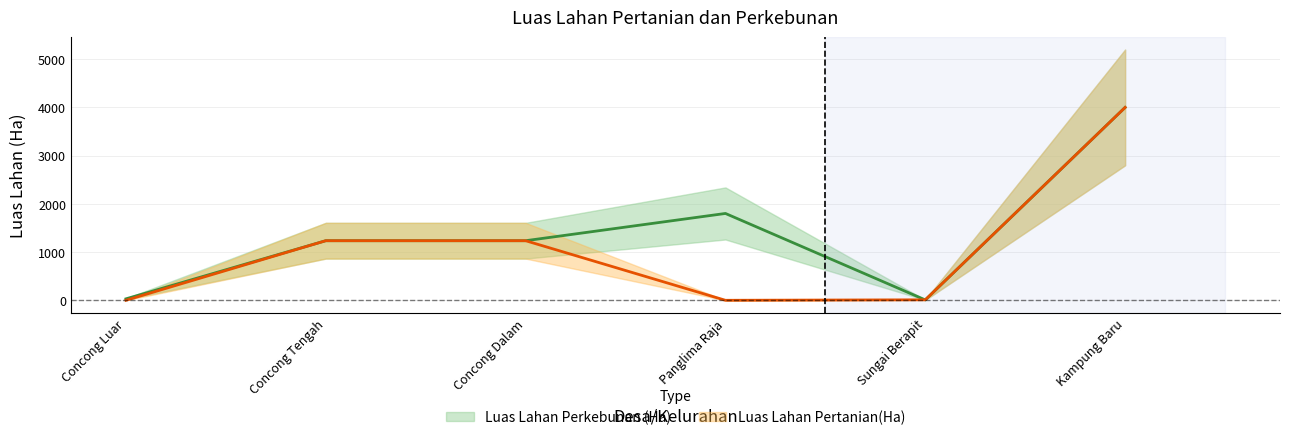

Does the chart have visible grid lines?

Yes